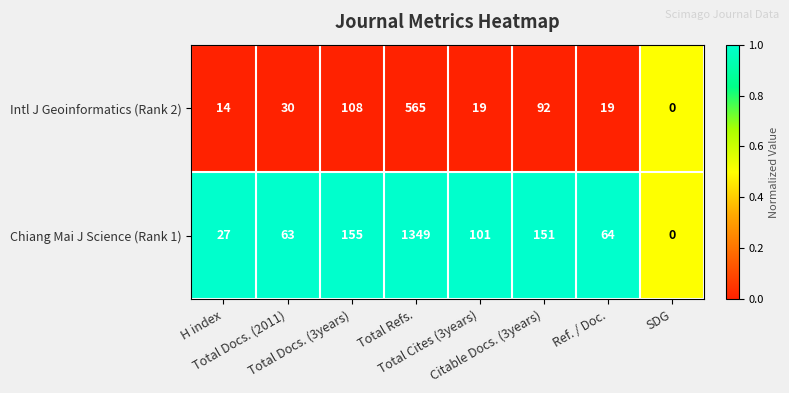

What is the difference between the second highest and second lowest values in the Intl J Geoinformatics (Rank 2) series?

94